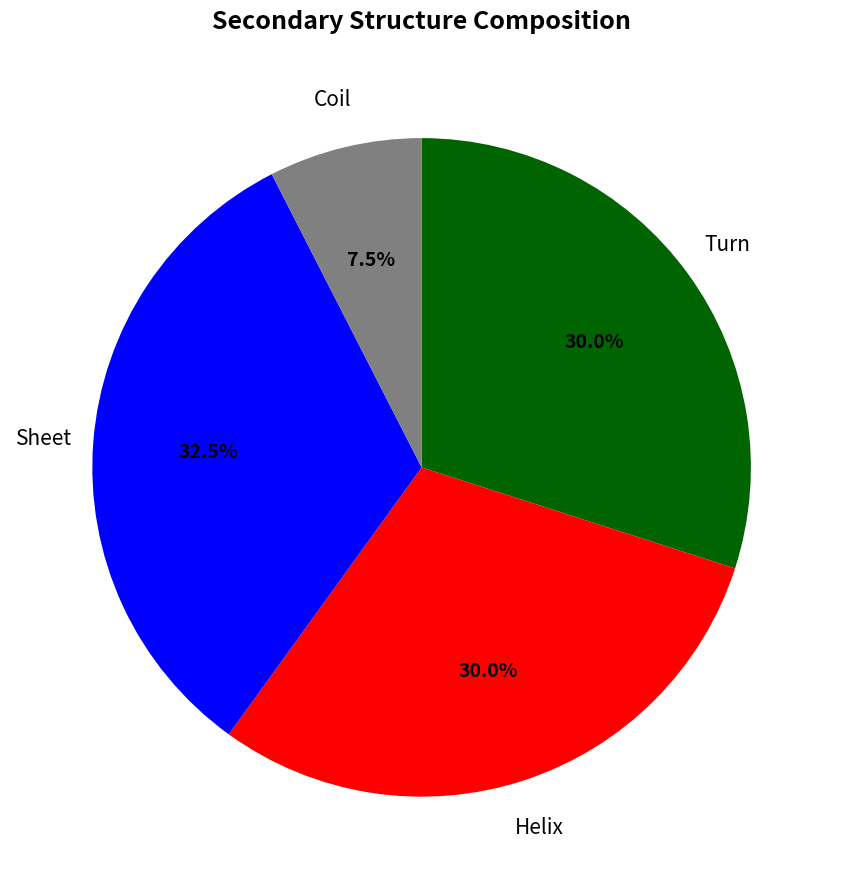

Is there any slice that represents more than half of the pie?

No